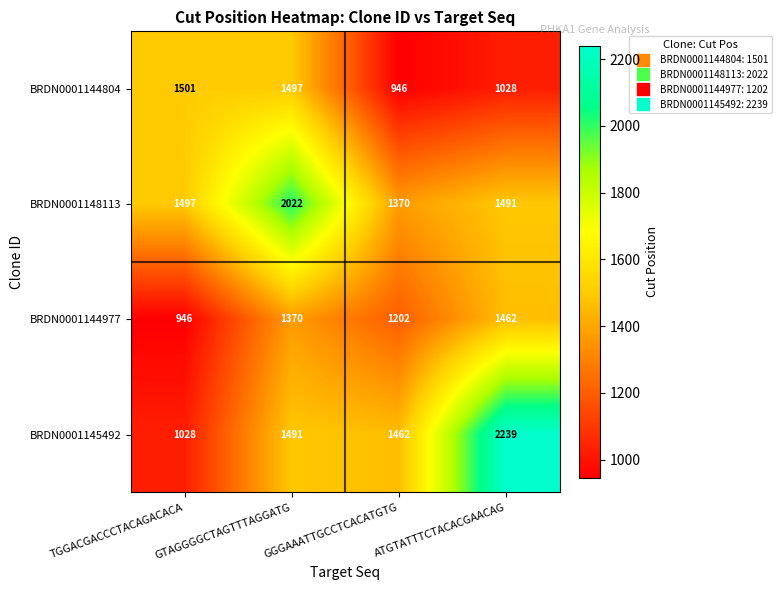

At how many categories does at least one series exceed 1369?

4